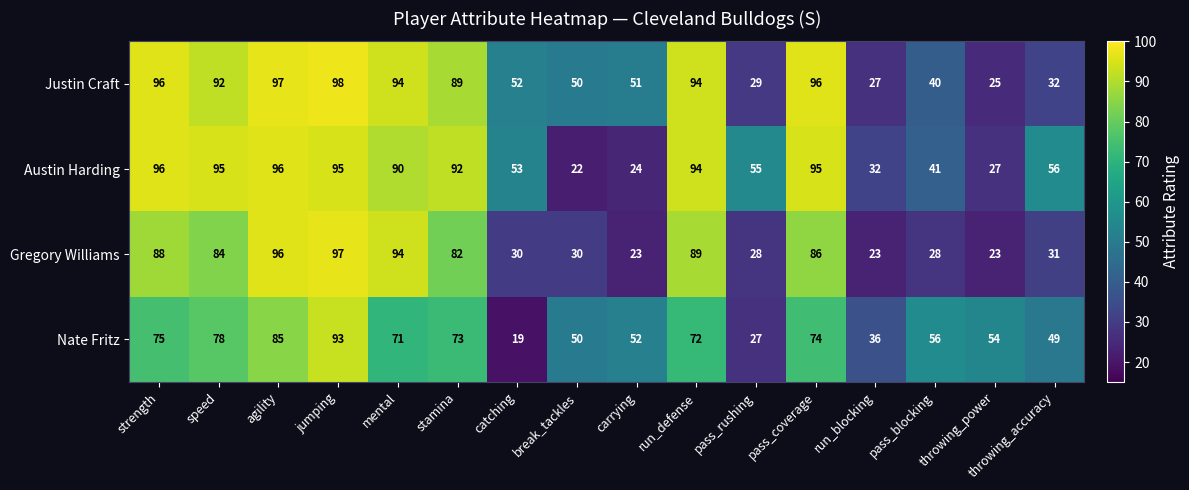

What is the sum of all Nate Fritz values?

964